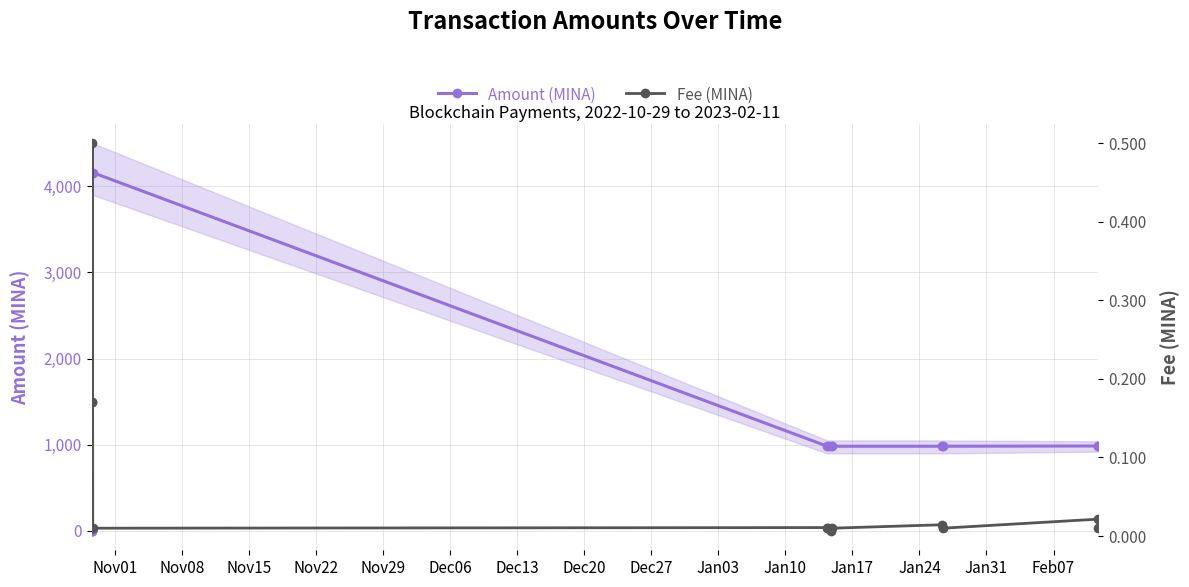

What is the maximum value for Amount (MINA)?

4158.8